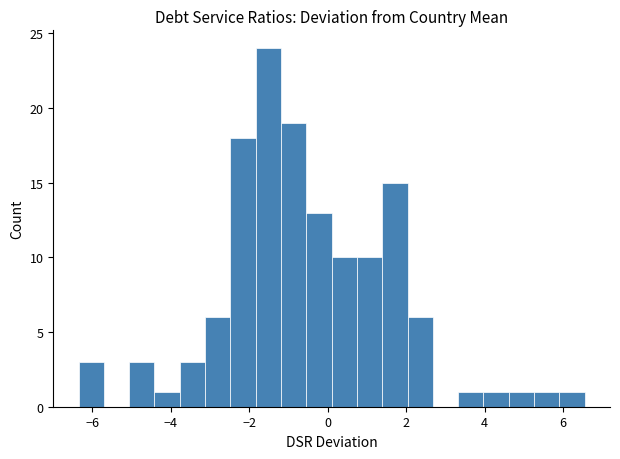

Around what value on the x-axis is the tallest bar? Give the approximate position of its centre, as read against the axis.

-1.6